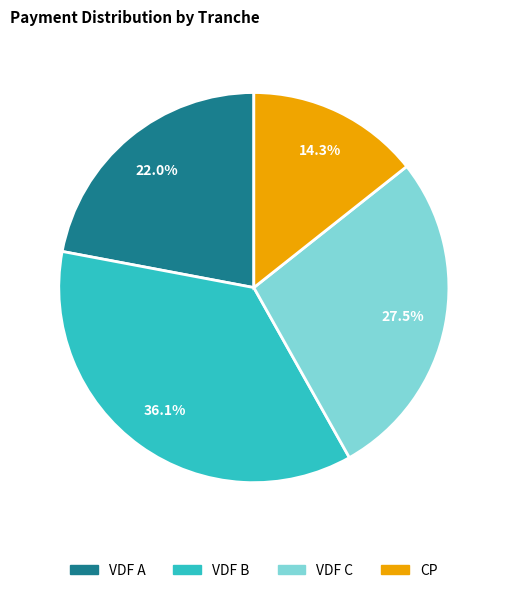

To the nearest percent, what is the difference between the largest and smallest slice percentages?

22%